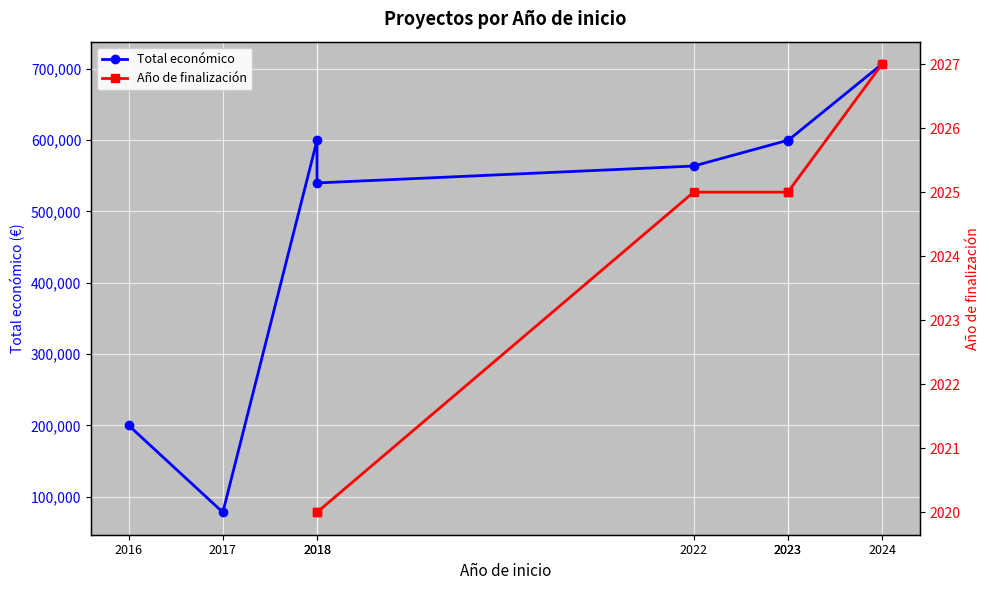

Count the number of data series in this chart.

2